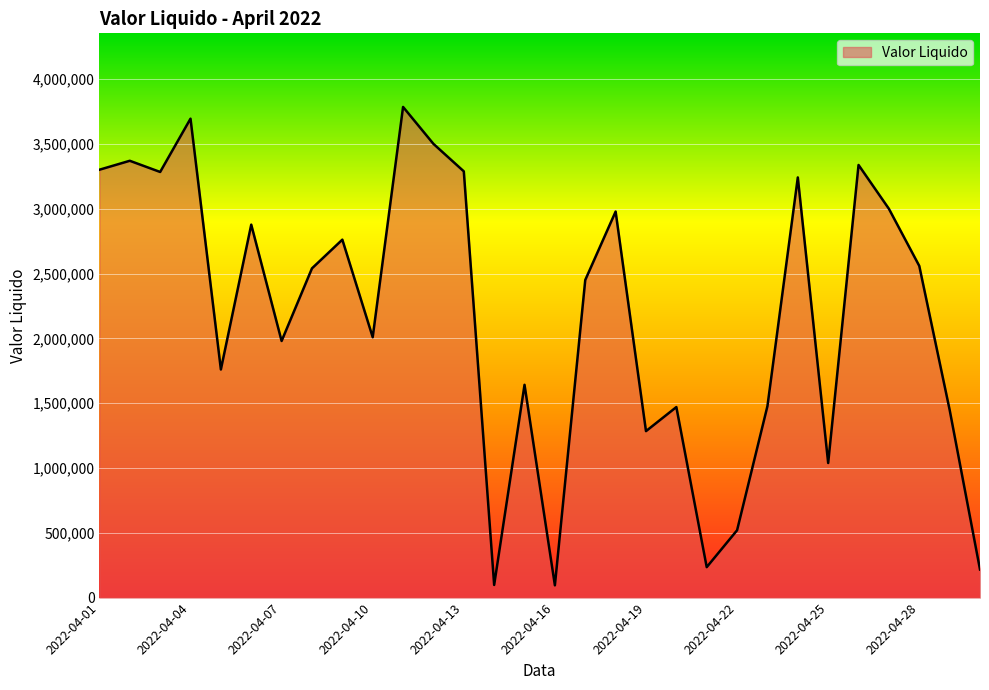

What is the difference between the maximum and minimum values?

3691154